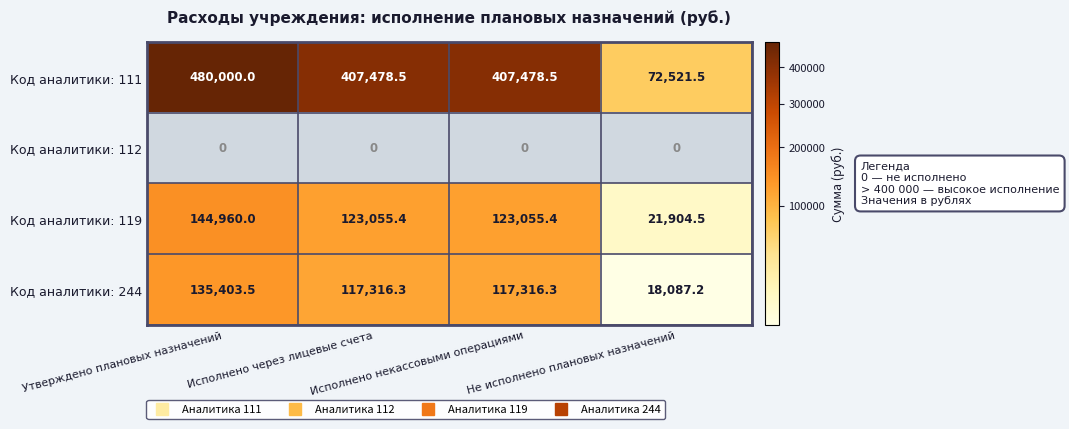

What is the greatest value displayed?

480000.0